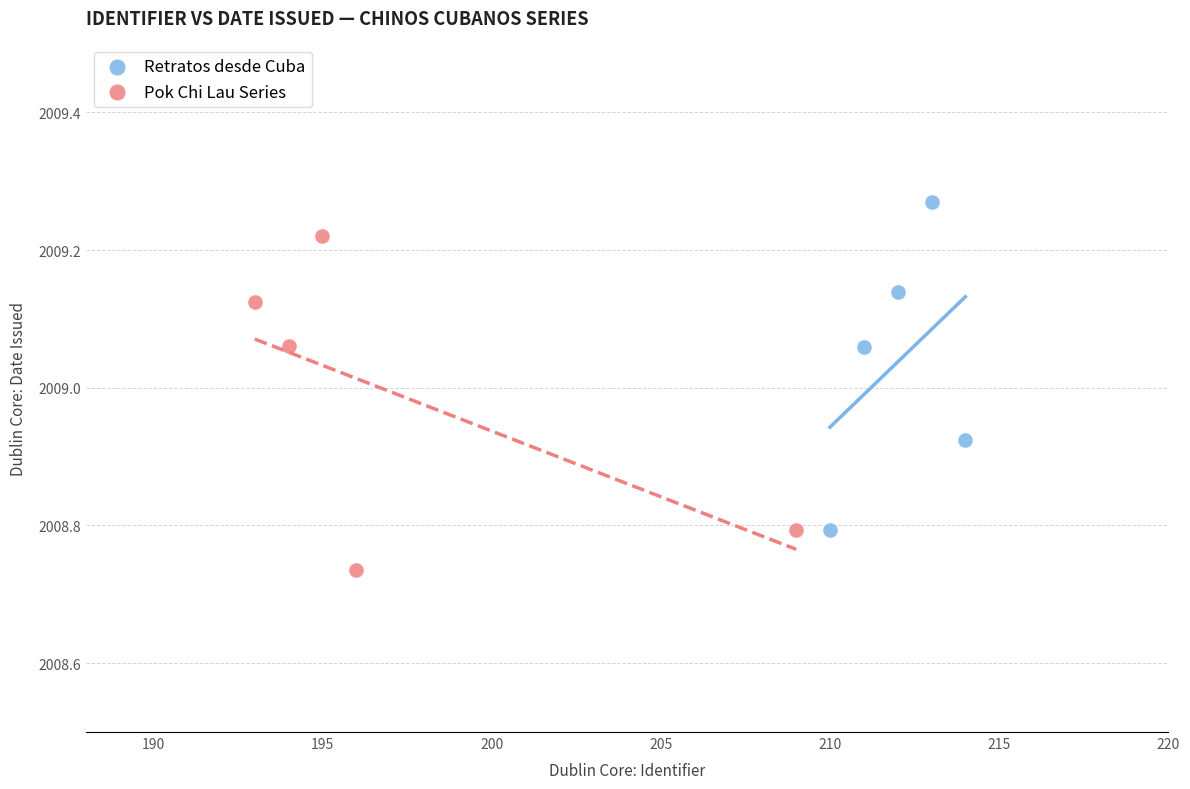

Which series reaches the minimum Y coordinate?

Pok Chi Lau Series